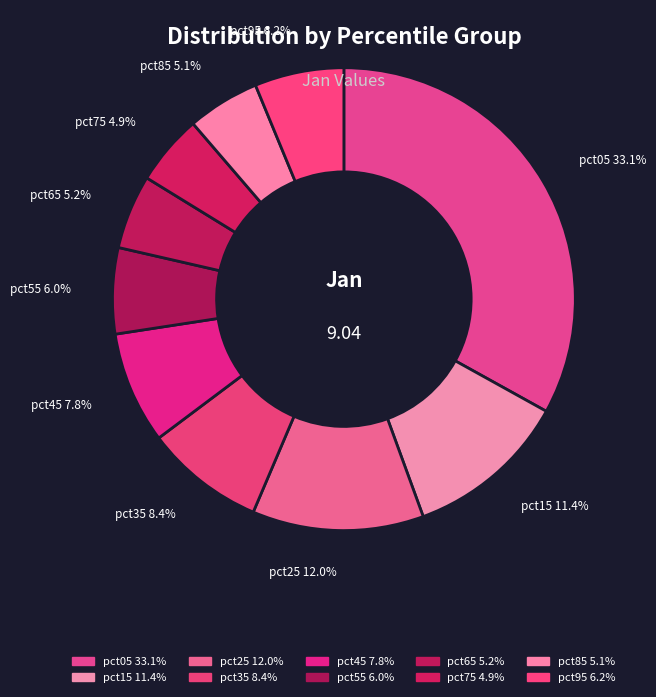

To the nearest percent, what percentage of the pie is pct85?

5%